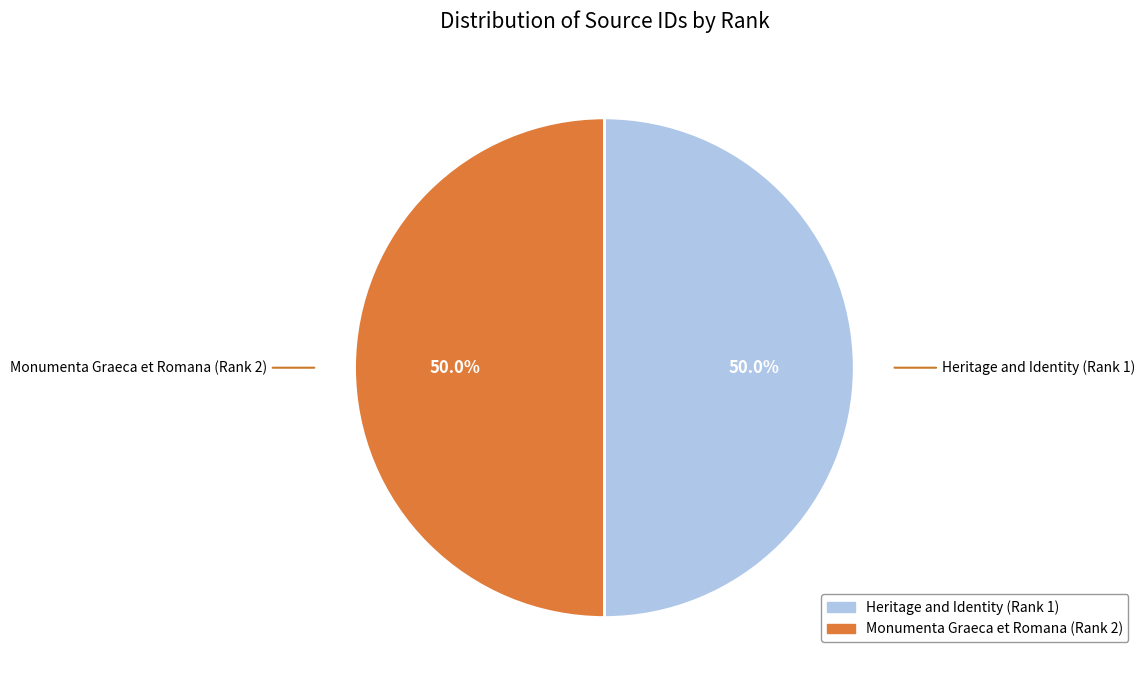

To the nearest percent, what is the combined percentage of Heritage and Identity (Rank 1) and Monumenta Graeca et Romana (Rank 2)?

100%